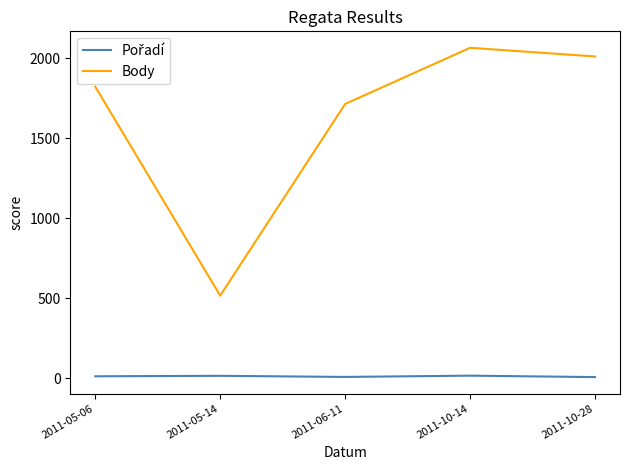

Which category has the highest value across all series?

2011-10-14